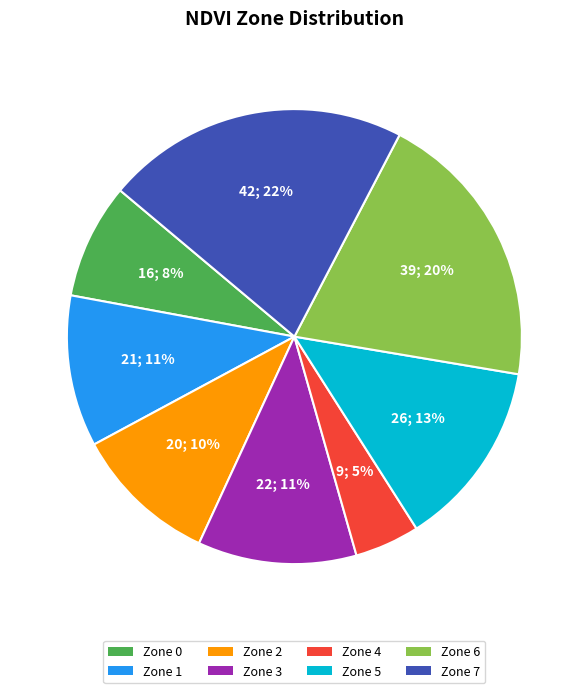

Which slice is the largest?

Zone 7